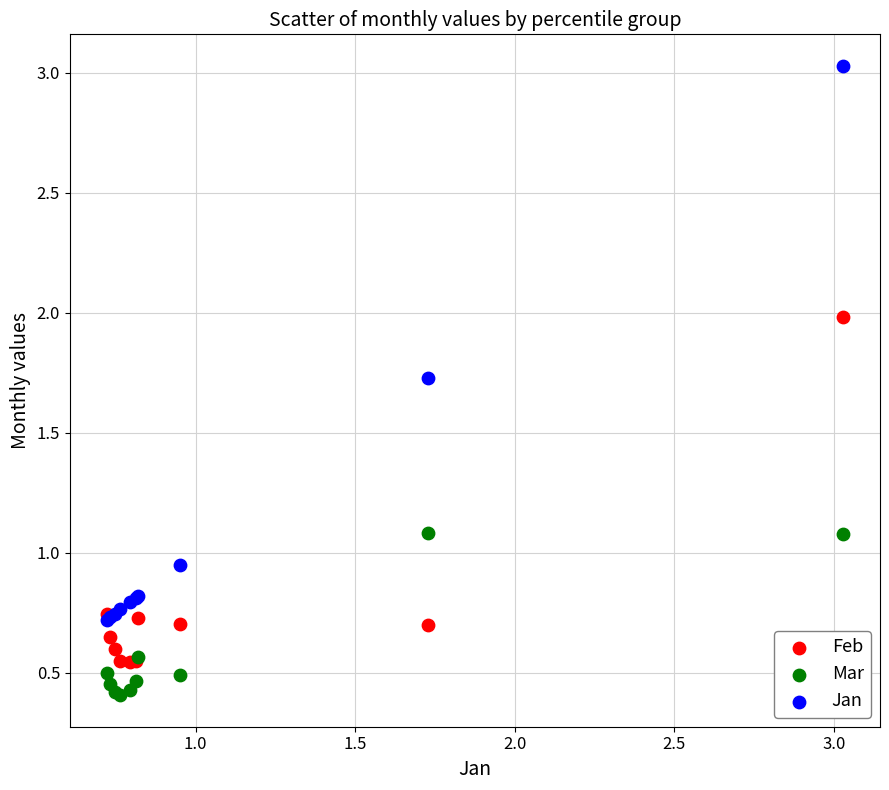

What are all the series names shown in the legend?

Feb, Mar, Jan